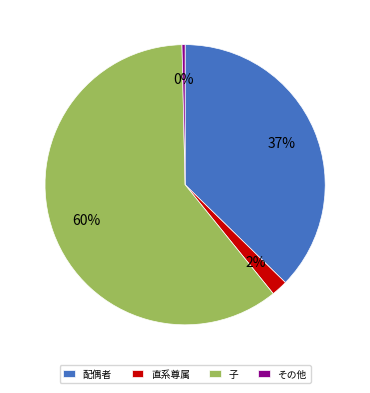

Which has a higher value, その他 or 直系尊属?

直系尊属